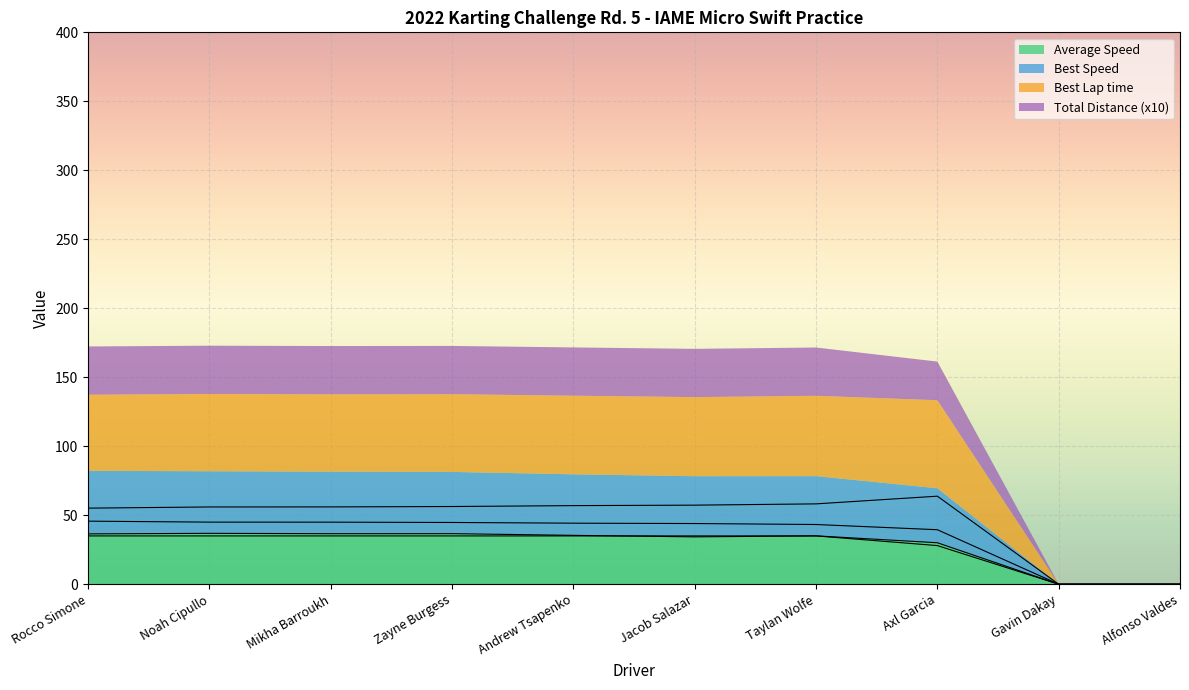

List the series in order of their peak value, highest first.

Best Lap time, Best Speed, Average Speed, Total Distance